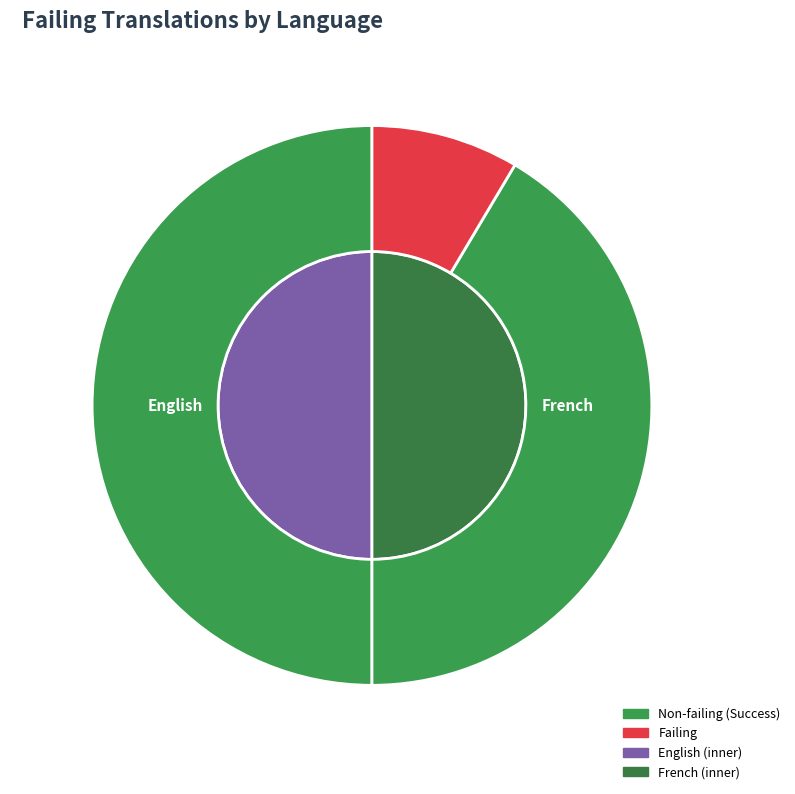

How many segments does this pie chart have?

2